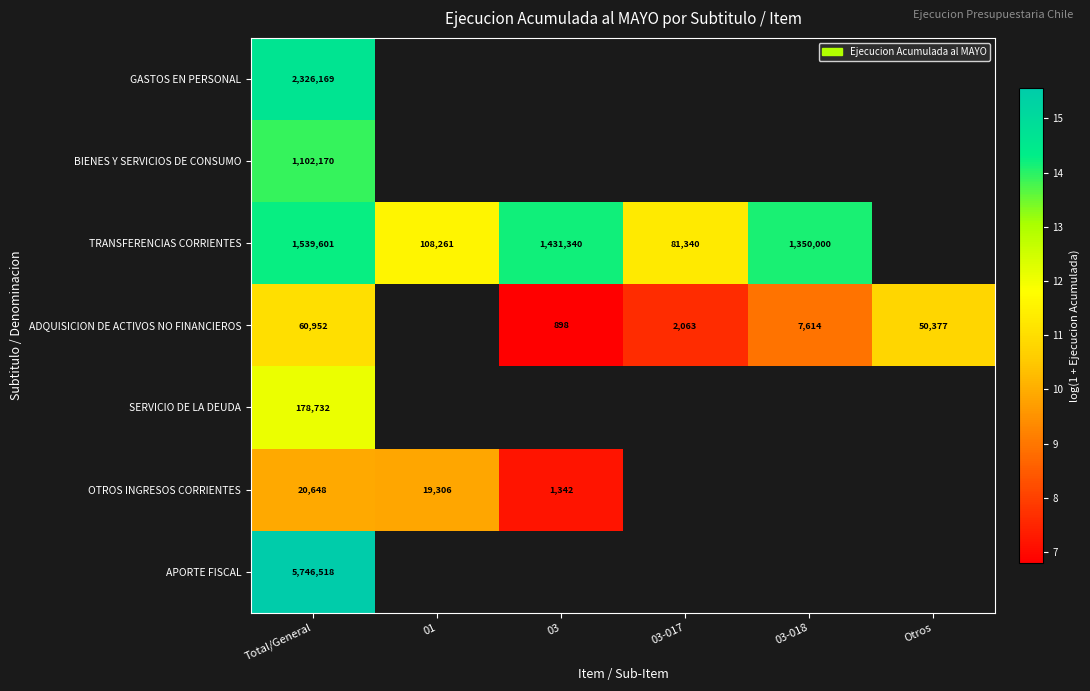

Which category has the lowest value across all series?

03